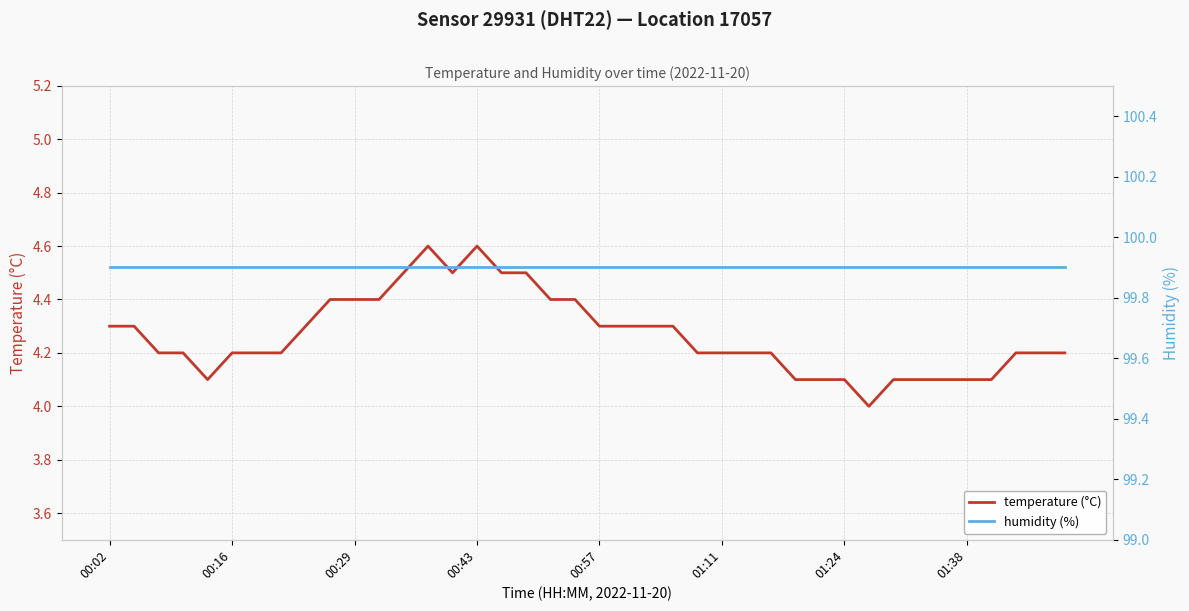

What is the minimum value for temperature (°C)?

4.0